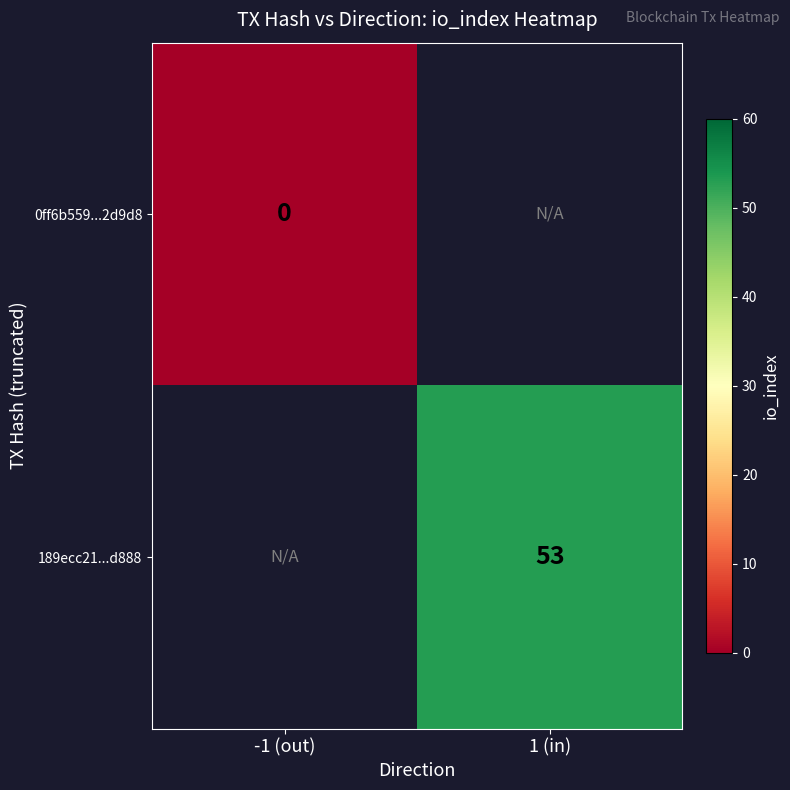

Is it true that 189ecc21...d888 equals 33 at 1 (in)?

False